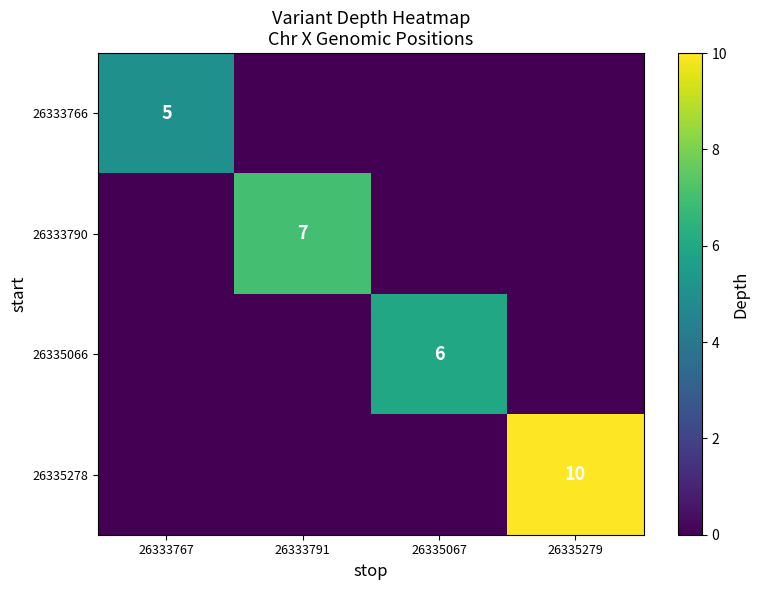

At which category is the sum across all series the highest?

26335279